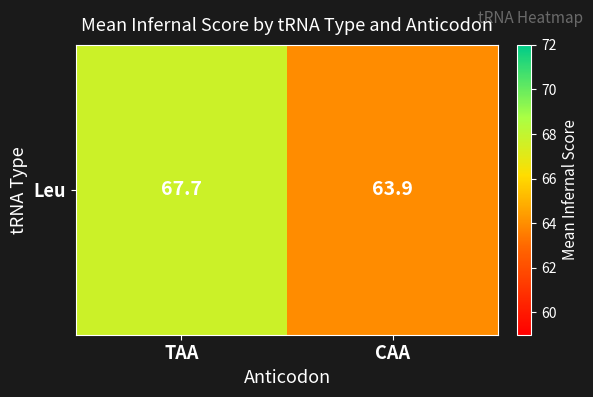

Rank the categories by value from lowest to highest.

CAA, TAA